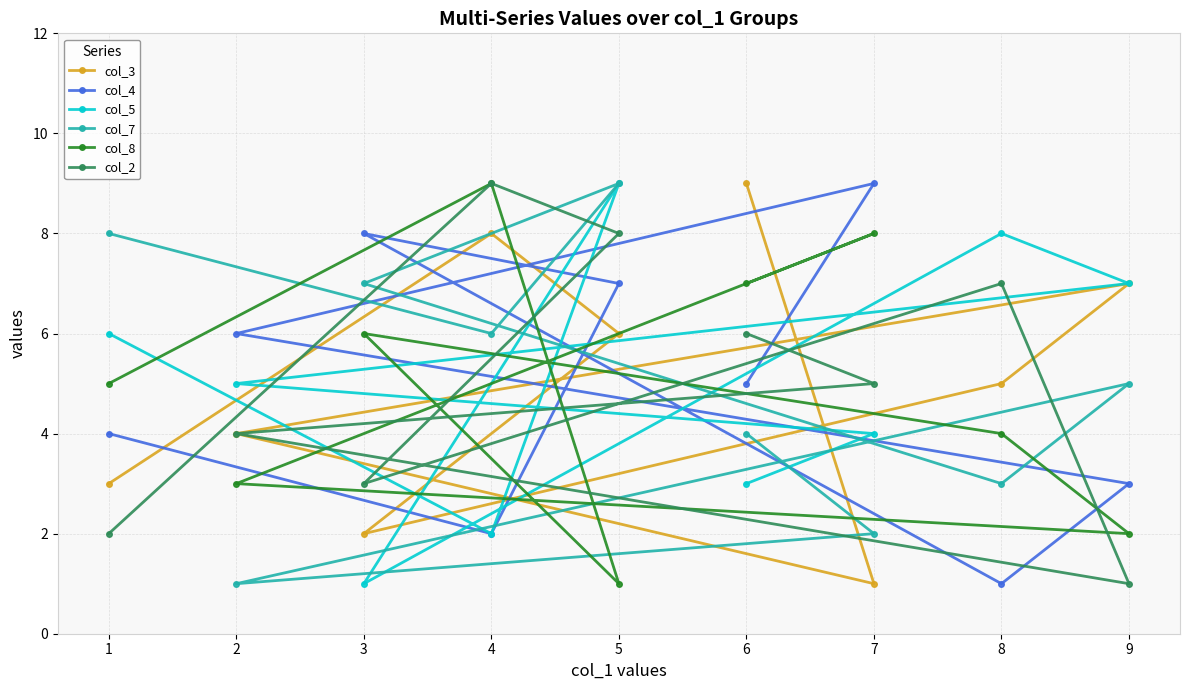

Which series has the widest spread of values?

col_3